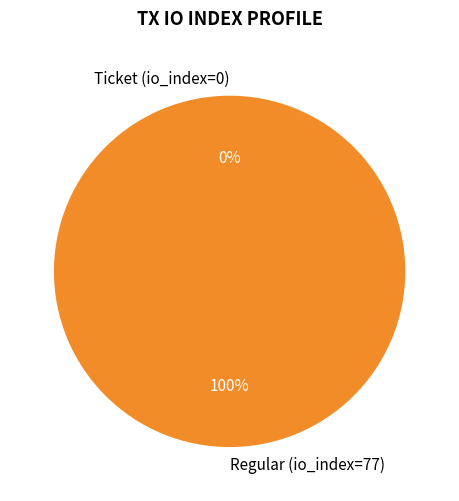

Rank the categories by value from highest to lowest.

Regular (io_index=77), Ticket (io_index=0)